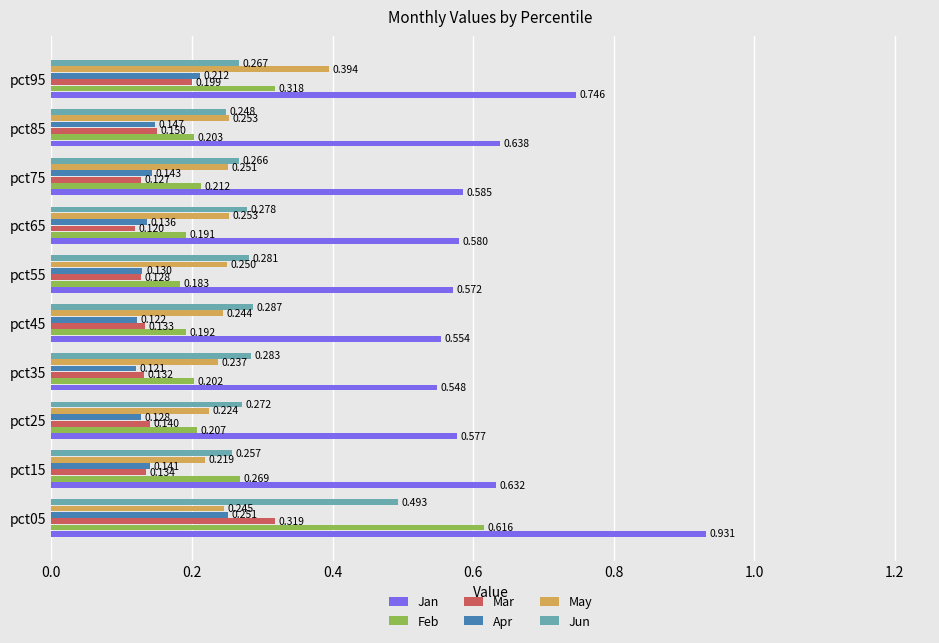

List the series in order of their peak value, lowest first.

Apr, Mar, May, Jun, Feb, Jan